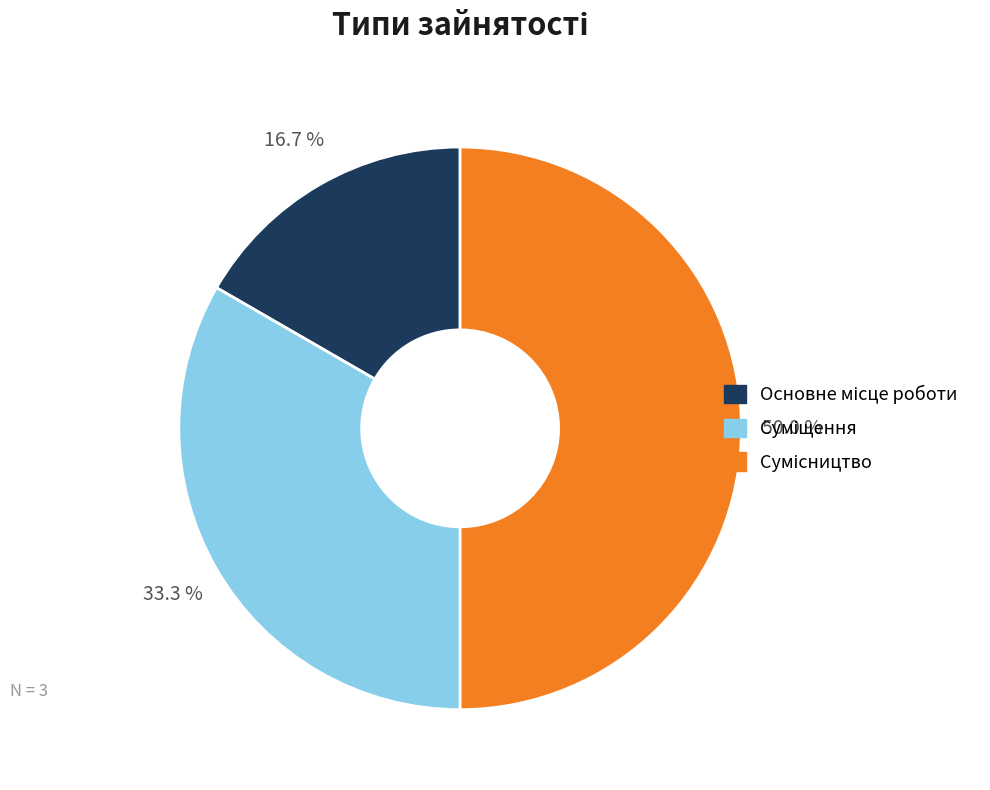

How many segments does this pie chart have?

3